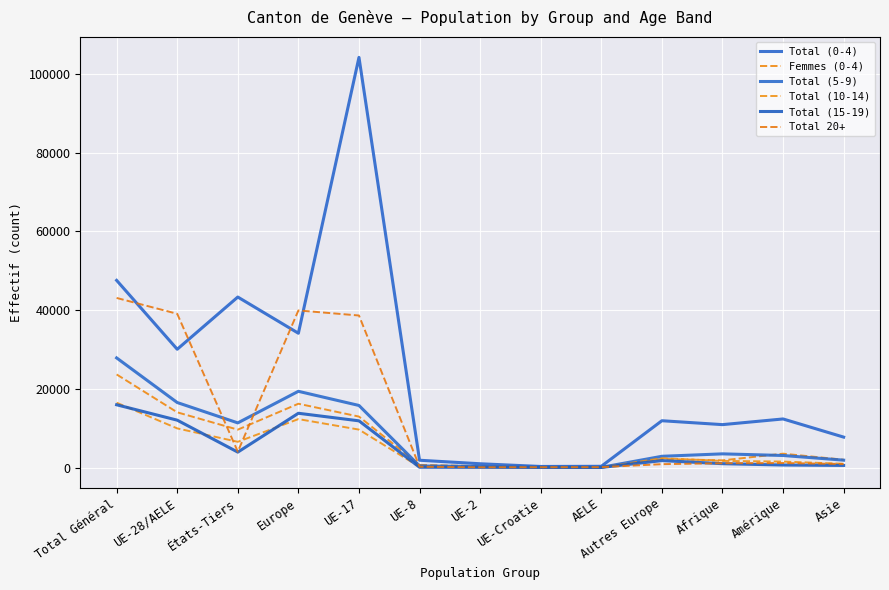

Does the chart display data point markers on the line(s)?

No